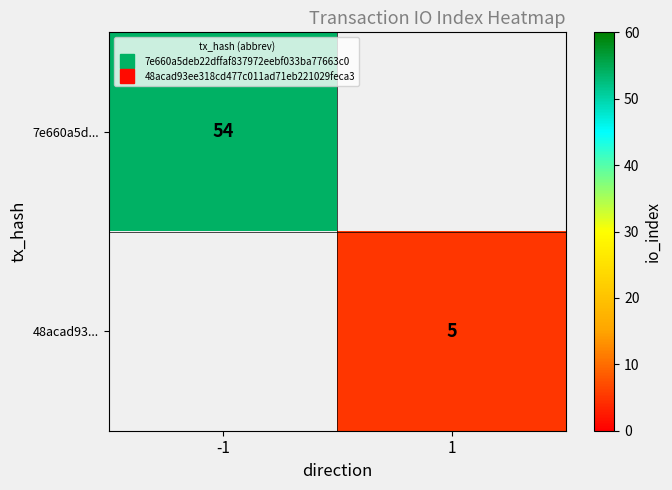

Which category has the lowest value across all series?

1